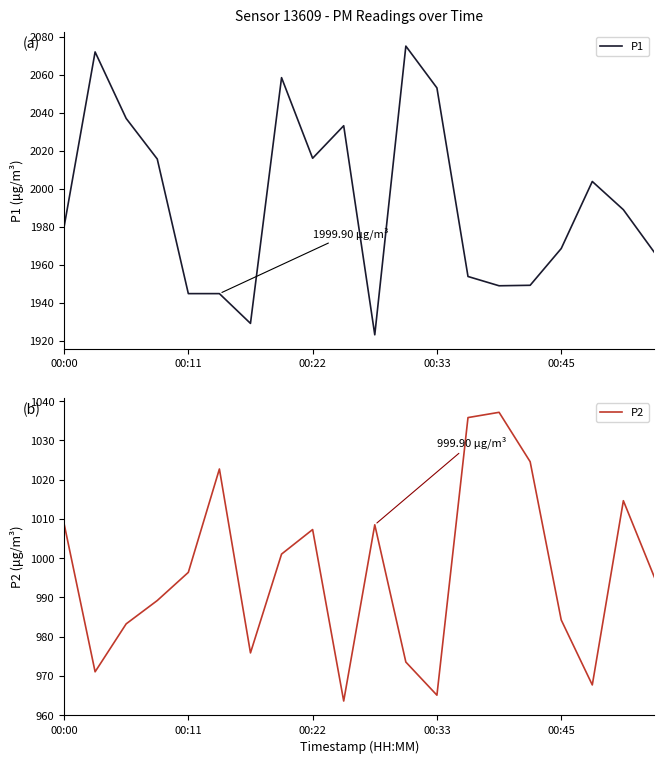

The P1 series shows 2937.2 at 00:22. True or false?

False